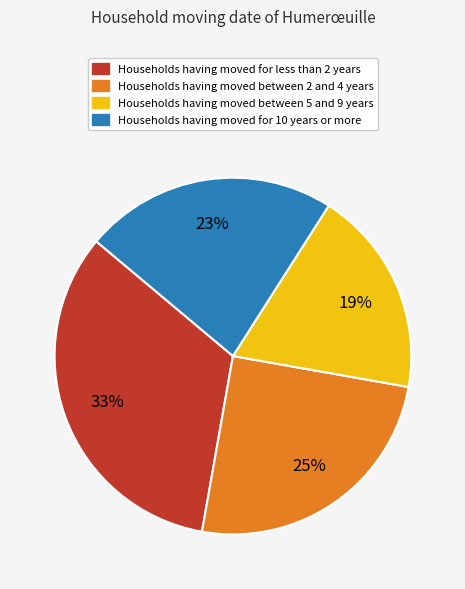

To the nearest percent, what is the average slice percentage?

25%